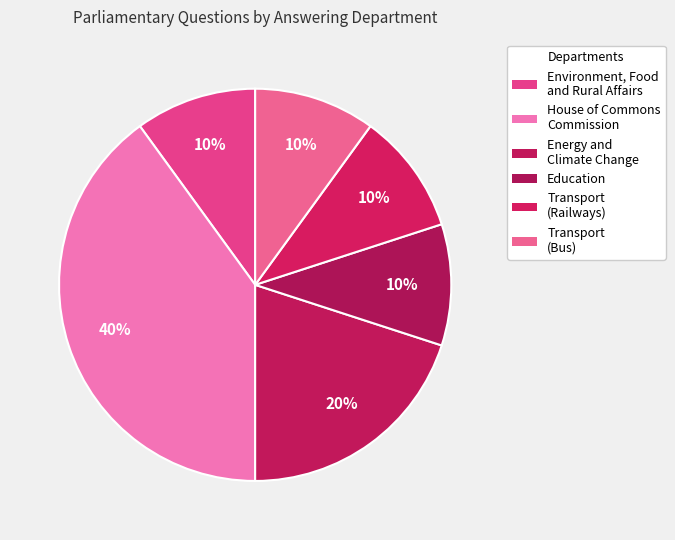

Which slice is the smallest?

Environment, Food and Rural Affairs